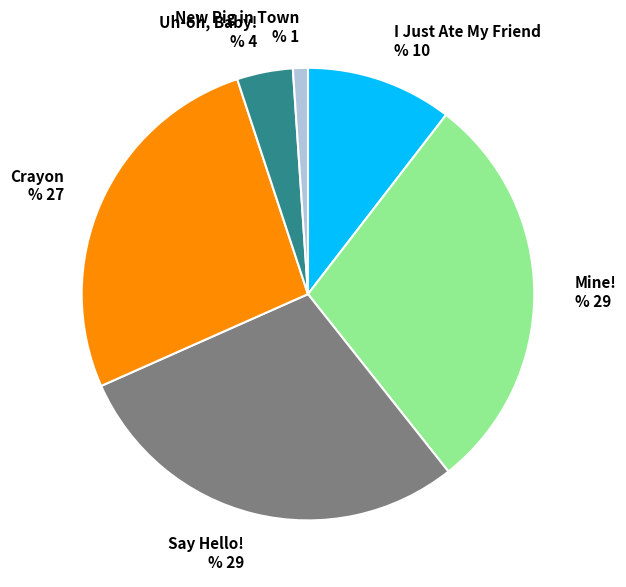

The New Pig in Town slice represents 11% of the pie. True or false?

False